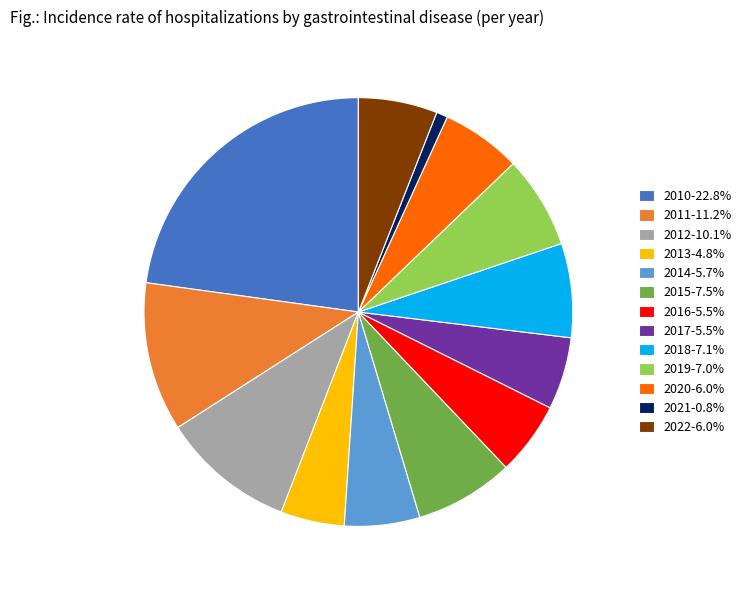

Is 2014 the majority of the pie?

No